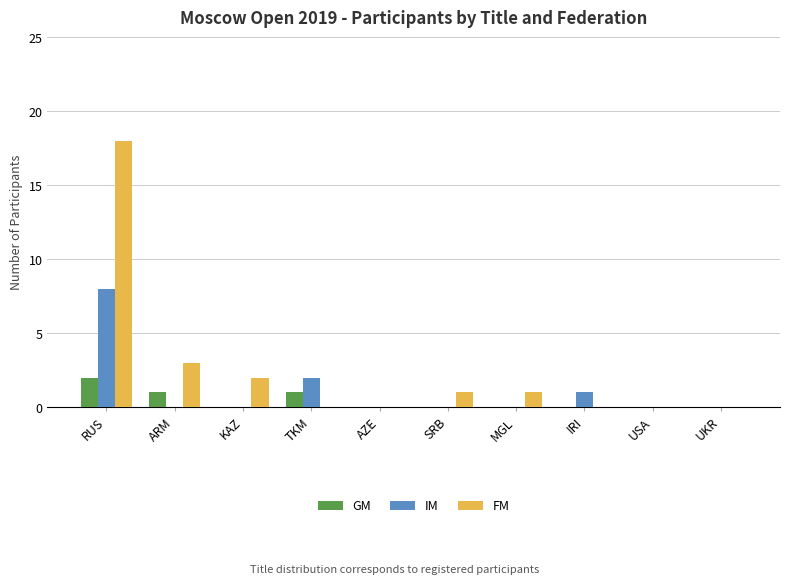

What is the highest value of the IM series?

8